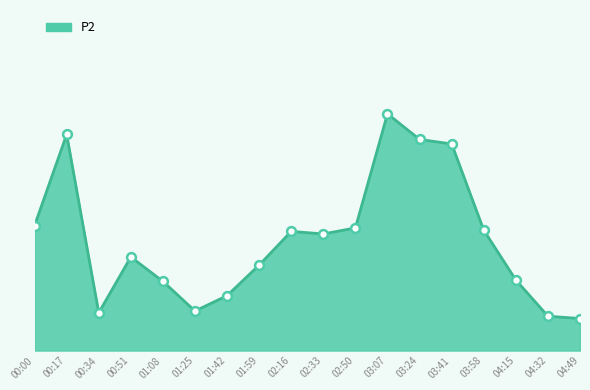

What is the ratio of the value at 04:32 to the value at 02:16?

0.3